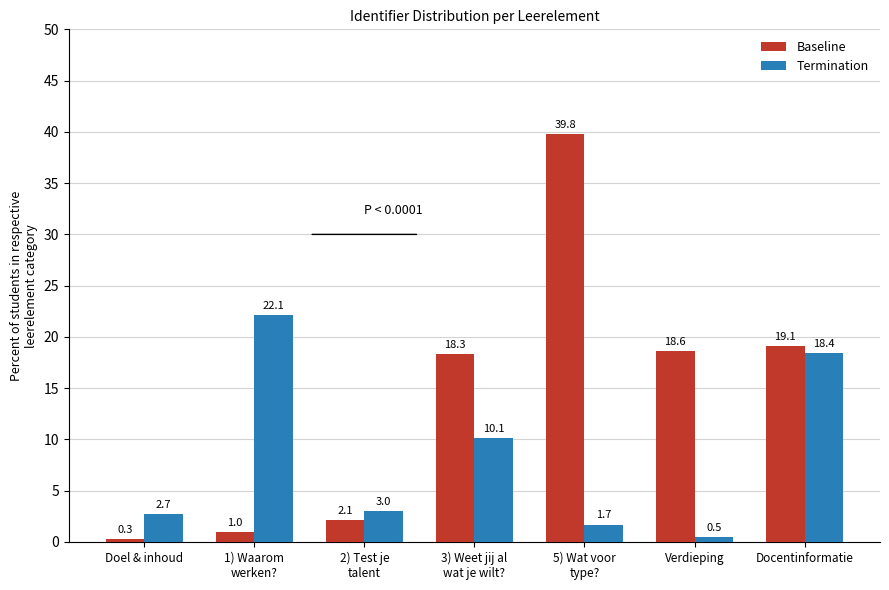

True or false: Termination has a value of 0.5 at Verdieping.

True